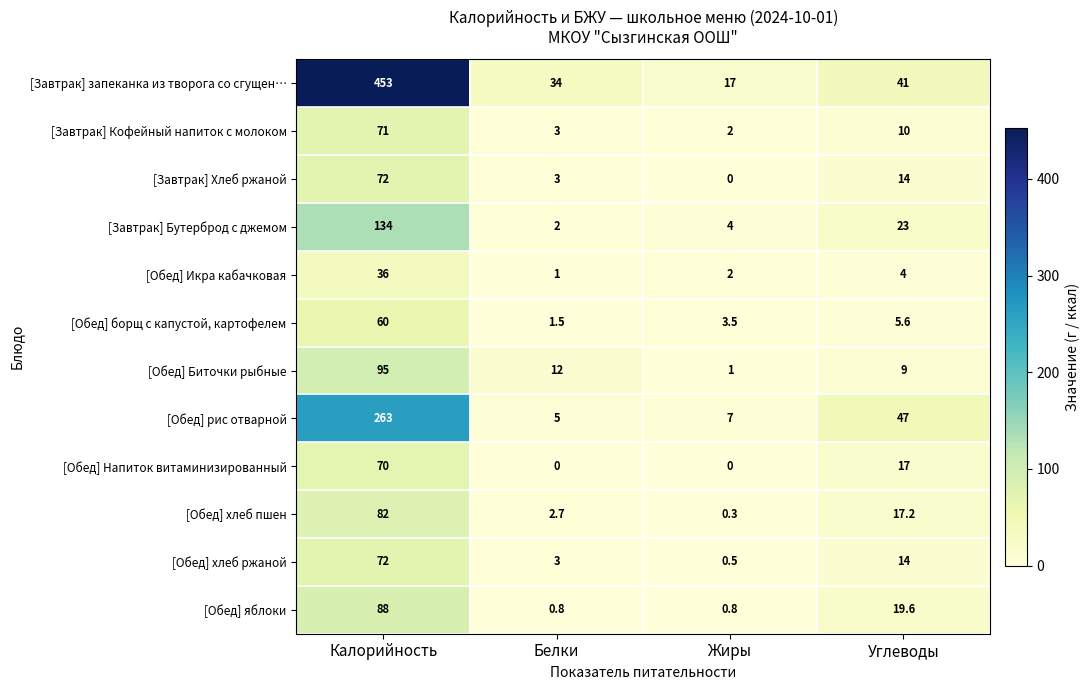

List the labels in order of [Обед] хлеб ржаной value, smallest first.

Жиры, Белки, Углеводы, Калорийность